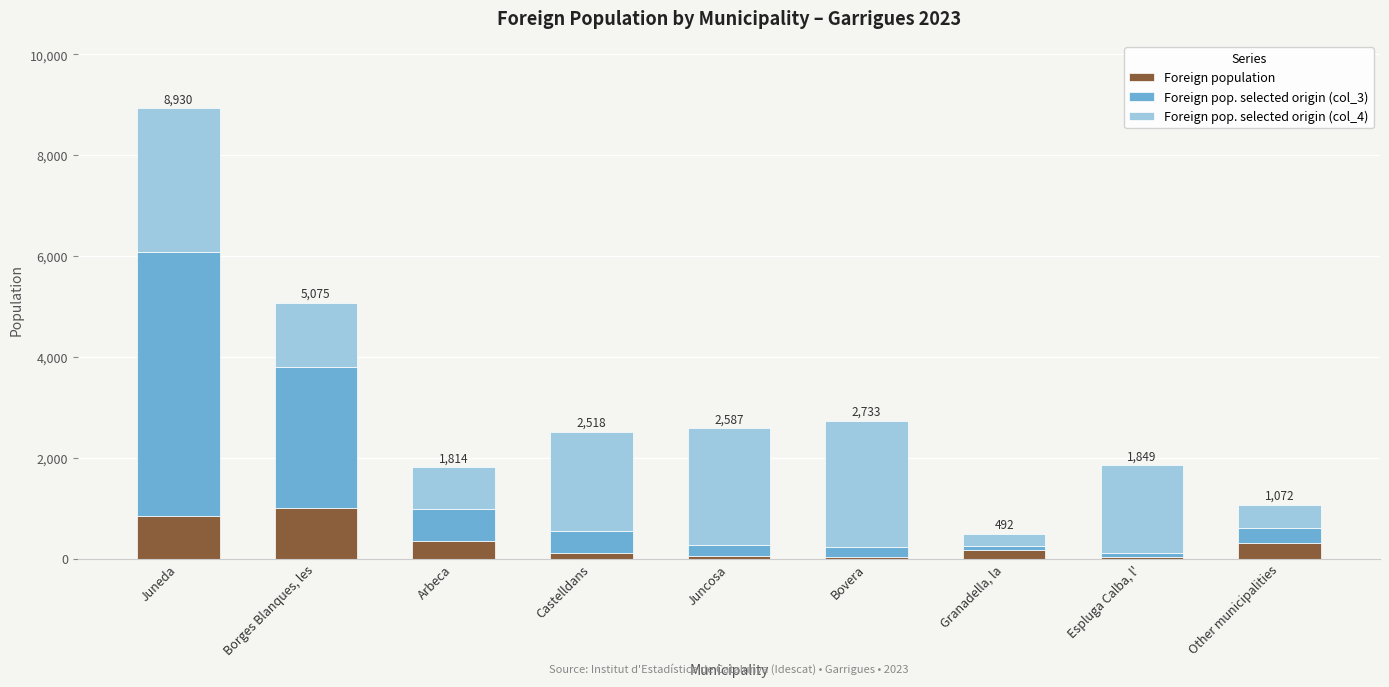

The Foreign population series shows 348 at Arbeca. True or false?

True